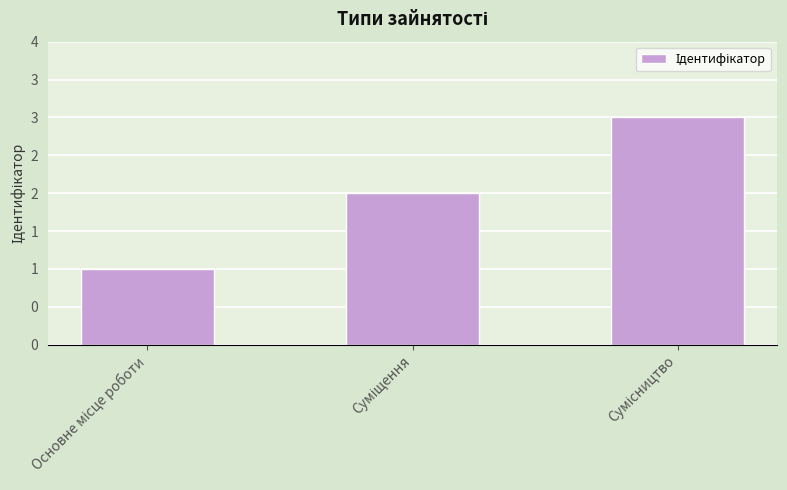

Are the bars horizontal?

No